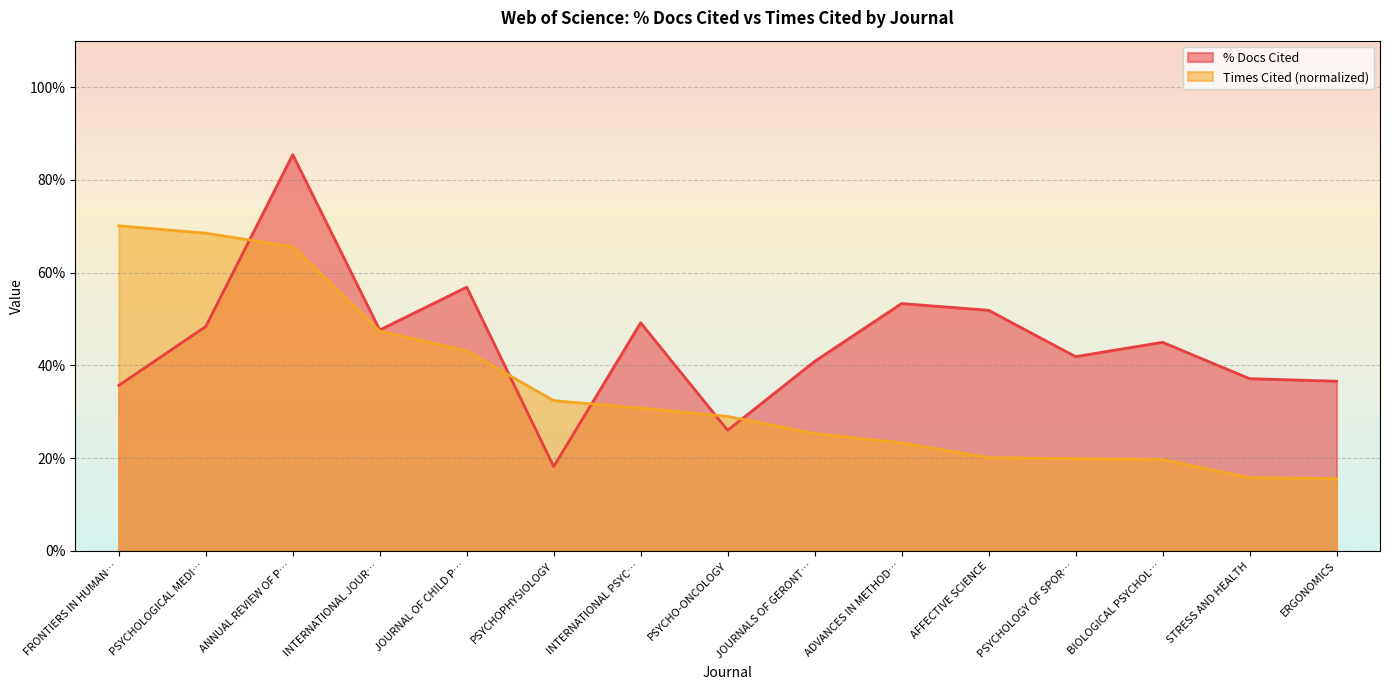

What is the maximum value for Times Cited (normalized)?

70.1